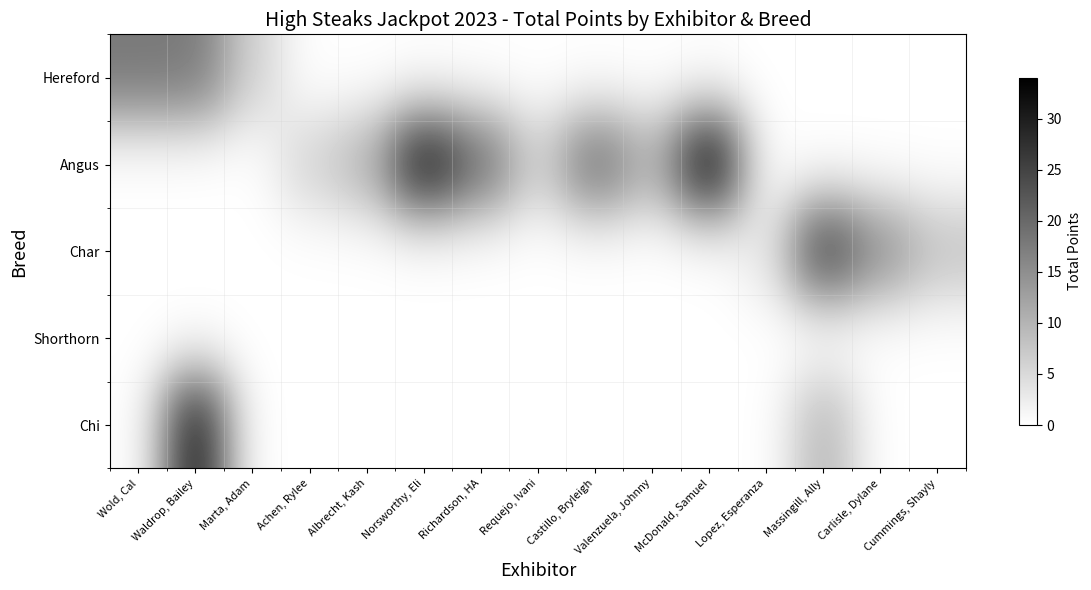

Reading right to left, extract all data points from this chart.

Hereford: Cummings, Shayly=0	Carlisle, Dylane=0	Massingill, Ally=0	Lopez, Esperanza=0	McDonald, Samuel=0	Valenzuela, Johnny=0	Castillo, Bryleigh=0	Requejo, Ivani=0	Richardson, HA=0	Norsworthy, Eli=0	Albrecht, Kash=0	Achen, Rylee=0	Marta, Adam=6	Waldrop, Bailey=18	Wold, Cal=18
Angus: Cummings, Shayly=0	Carlisle, Dylane=0	Massingill, Ally=0	Lopez, Esperanza=0	McDonald, Samuel=34	Valenzuela, Johnny=10	Castillo, Bryleigh=20	Requejo, Ivani=6	Richardson, HA=20	Norsworthy, Eli=32	Albrecht, Kash=10	Achen, Rylee=6	Marta, Adam=0	Waldrop, Bailey=0	Wold, Cal=0
Char: Cummings, Shayly=8	Carlisle, Dylane=15	Massingill, Ally=26	Lopez, Esperanza=3	McDonald, Samuel=0	Valenzuela, Johnny=0	Castillo, Bryleigh=0	Requejo, Ivani=0	Richardson, HA=0	Norsworthy, Eli=0	Albrecht, Kash=0	Achen, Rylee=0	Marta, Adam=0	Waldrop, Bailey=0	Wold, Cal=0
Shorthorn: Cummings, Shayly=0	Carlisle, Dylane=0	Massingill, Ally=0	Lopez, Esperanza=0	McDonald, Samuel=0	Valenzuela, Johnny=0	Castillo, Bryleigh=0	Requejo, Ivani=0	Richardson, HA=0	Norsworthy, Eli=0	Albrecht, Kash=0	Achen, Rylee=0	Marta, Adam=0	Waldrop, Bailey=0	Wold, Cal=0
Chi: Cummings, Shayly=0	Carlisle, Dylane=0	Massingill, Ally=10	Lopez, Esperanza=0	McDonald, Samuel=0	Valenzuela, Johnny=0	Castillo, Bryleigh=0	Requejo, Ivani=0	Richardson, HA=0	Norsworthy, Eli=0	Albrecht, Kash=0	Achen, Rylee=0	Marta, Adam=0	Waldrop, Bailey=31	Wold, Cal=0